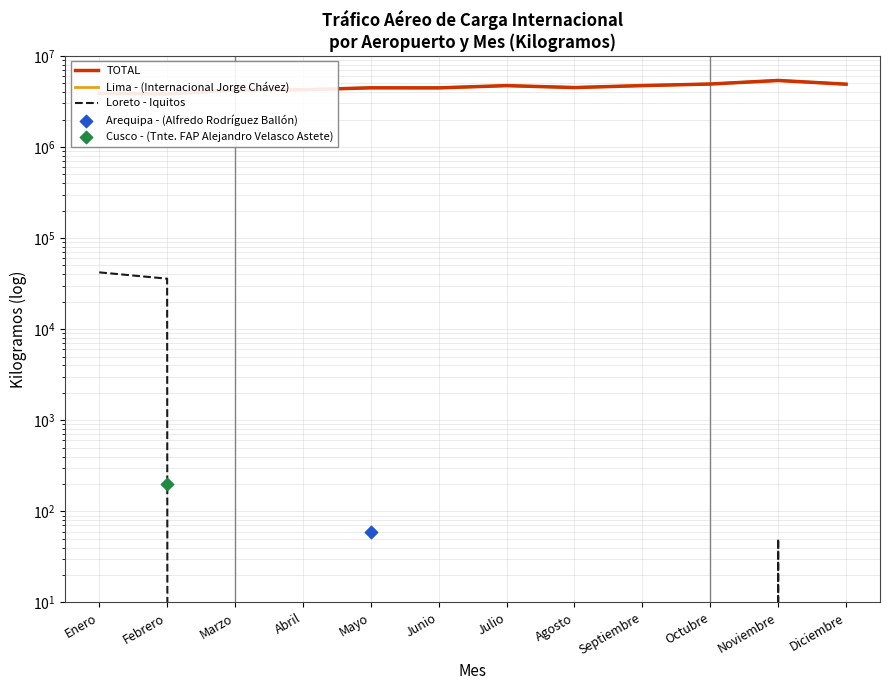

What are all the series names shown in the legend?

TOTAL, Lima - (Internacional Jorge Chávez), Loreto - Iquitos, Arequipa - (Alfredo Rodríguez Ballón), Cusco - (Tnte. FAP Alejandro Velasco Astete)